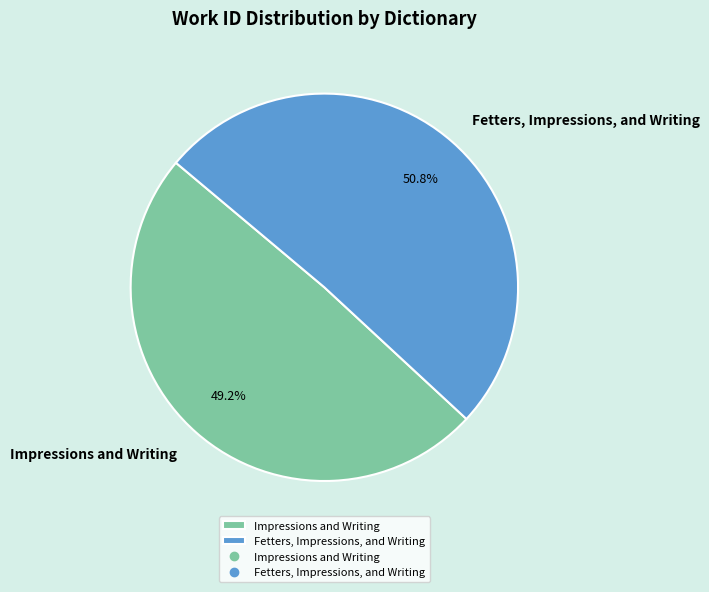

How many slices are in this pie chart?

2